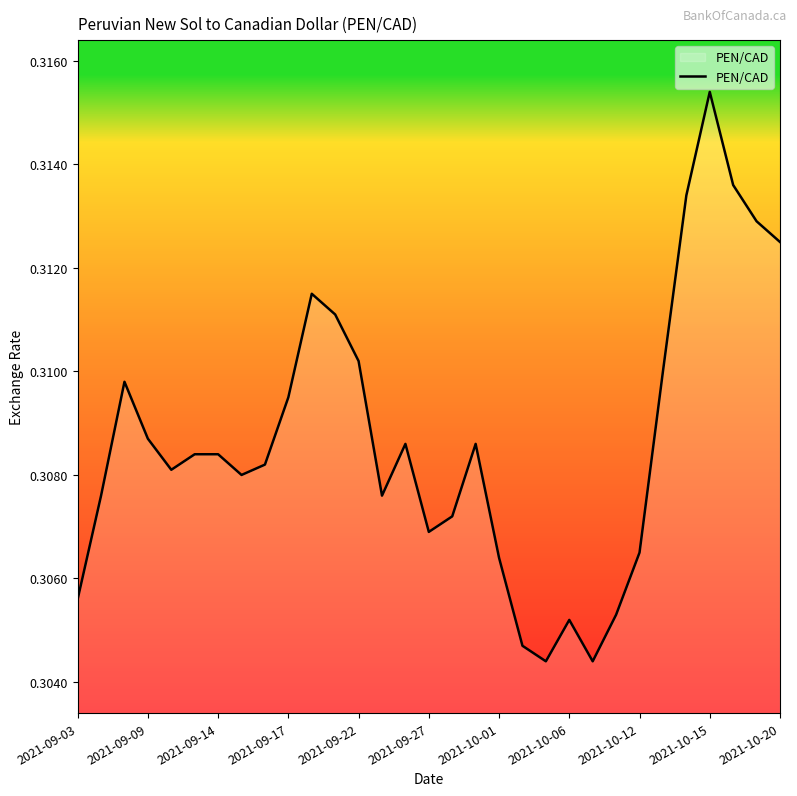

Does the chart display data point markers on the line(s)?

No